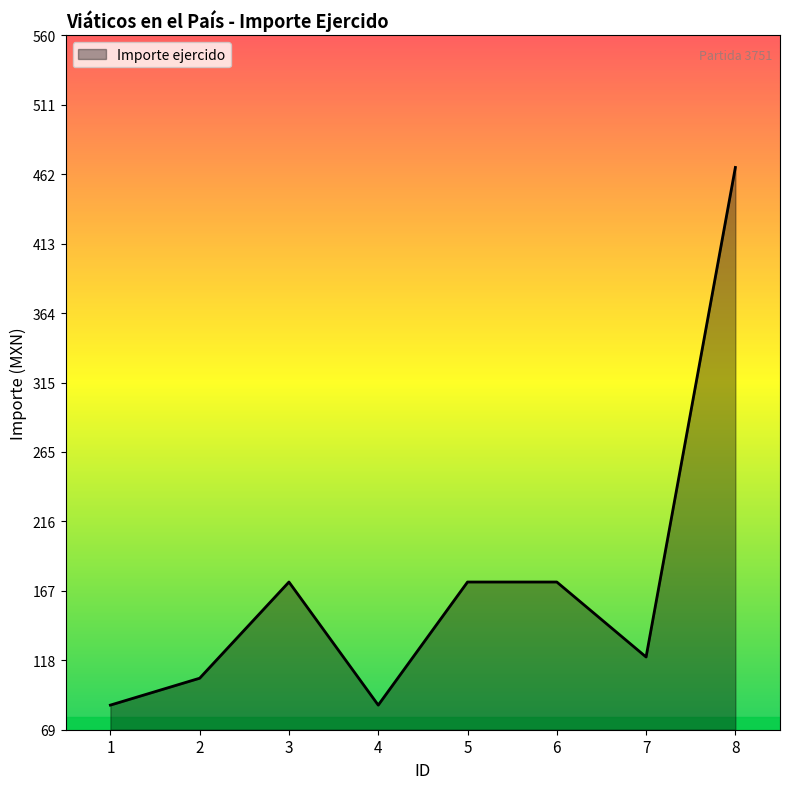

True or false: the data has more than 2 interior local peaks.

False